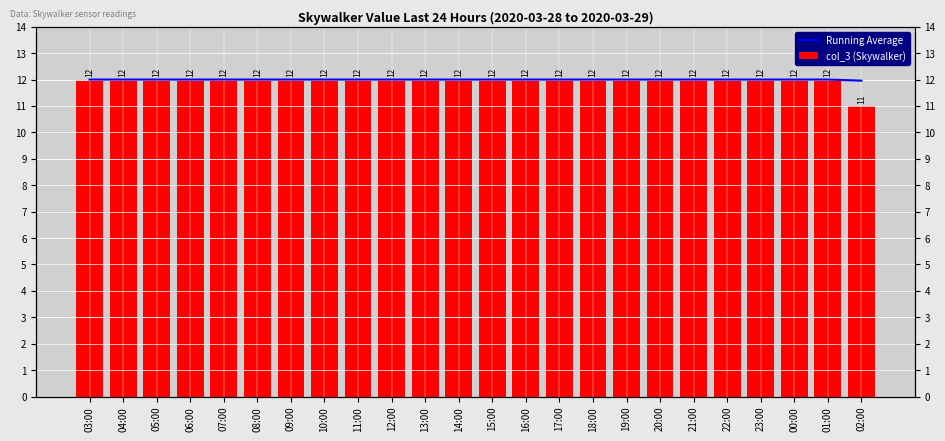

Which label corresponds to the smallest value in the chart?

02:00